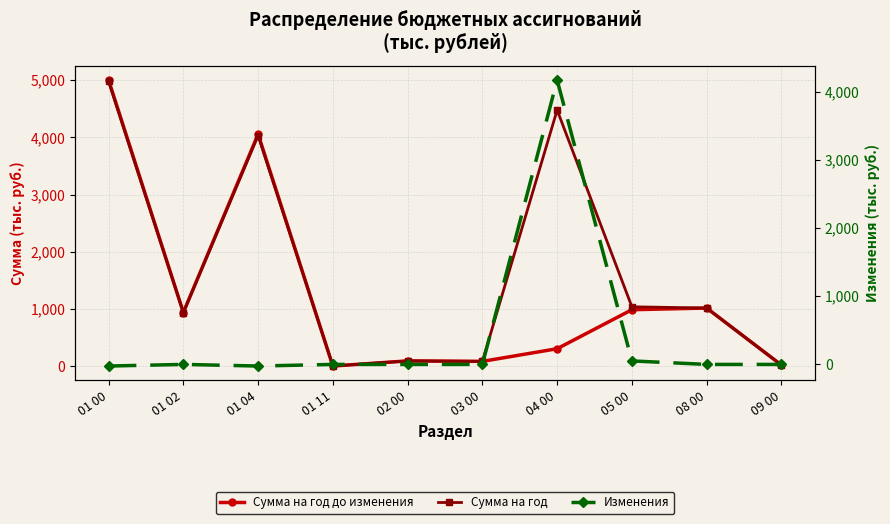

Reading right to left, list all the values displayed in this chart.

Сумма на год до изменения: 09 00=22.5	08 00=1017.8	05 00=988.6	04 00=307.6	03 00=86.4	02 00=94.7	01 11=5.0	01 04=4054.6	01 02=939.8	01 00=4999.4
Сумма на год: 09 00=22.5	08 00=1017.8	05 00=1039.8	04 00=4475.6	03 00=86.4	02 00=94.7	01 11=5.0	01 04=4030.8	01 02=939.8	01 00=4975.6
Изменения: 09 00=0.0	08 00=0.0	05 00=51.2	04 00=4168.0	03 00=0.0	02 00=0.0	01 11=0.0	01 04=-23.8	01 02=0.0	01 00=-23.8